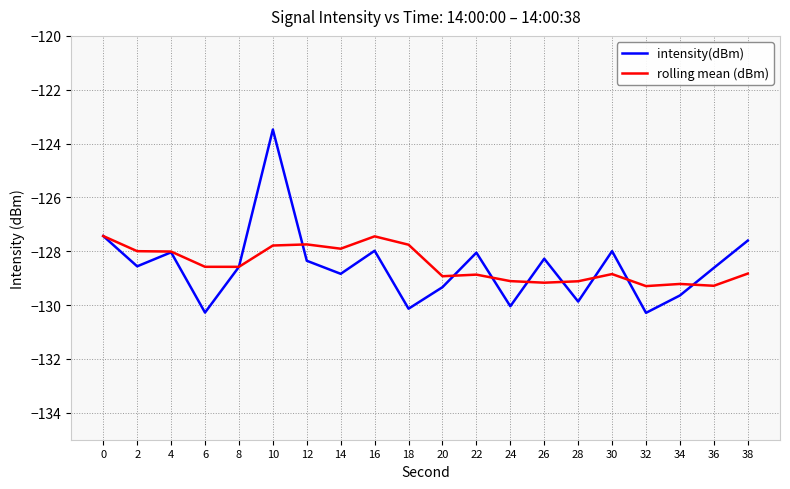

True or false: rolling mean (dBm) has a value of -128.8 at 30.

True